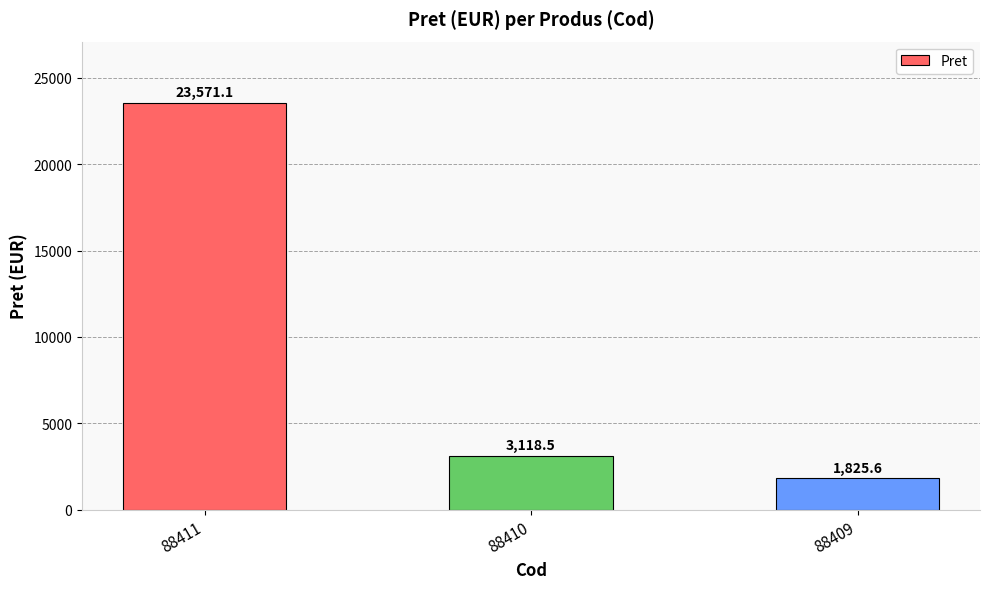

Between 88409 and 88411, which is larger?

88411